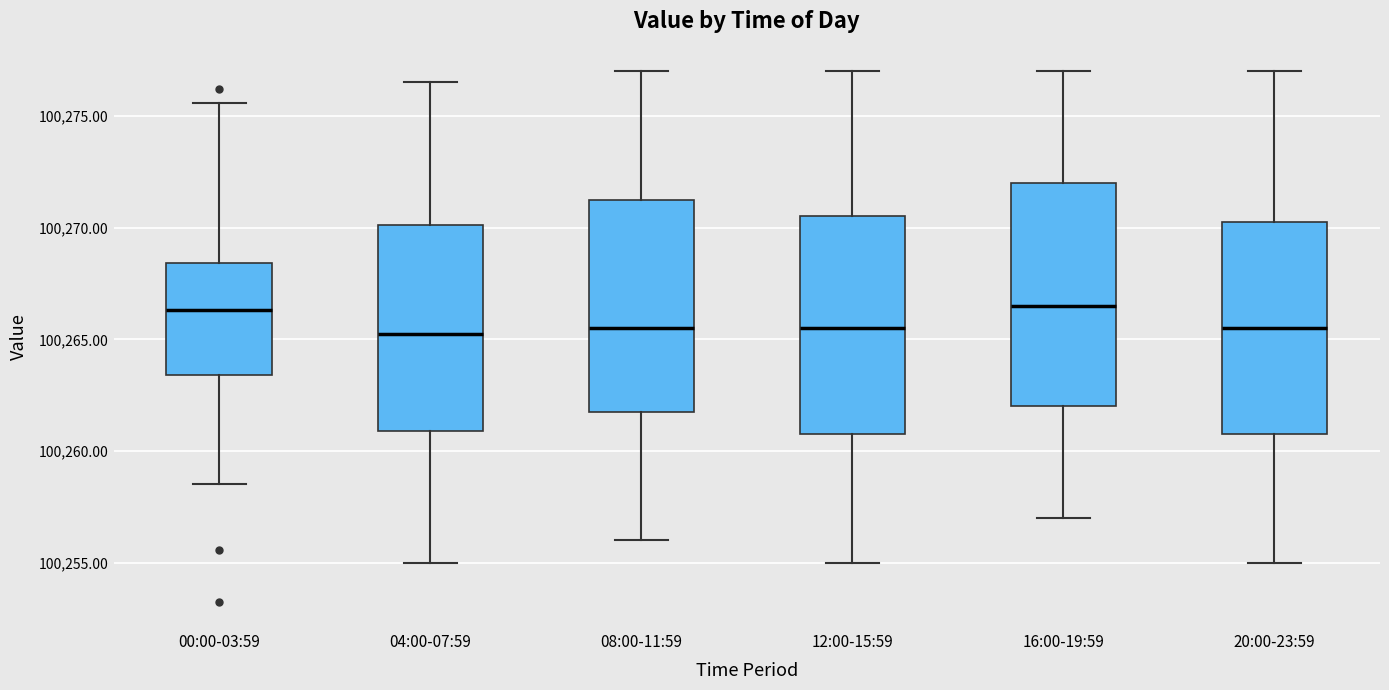

Reading left to right, transcribe this box plot: for each box, give where its median line is, the range the box spans, and where its two whiskers end, as read against the y-axis. The values are not printed on the chart, so give them approximately, as read against the axis.

00:00-03:59: median 100266.5, box 100263.5 to 100268.5, whiskers 100258.5 to 100275.5
04:00-07:59: median 100265.5, box 100261.0 to 100270.0, whiskers 100255.0 to 100276.5
08:00-11:59: median 100265.5, box 100262.0 to 100271.5, whiskers 100256.0 to 100277.0
12:00-15:59: median 100265.5, box 100261.0 to 100270.5, whiskers 100255.0 to 100277.0
16:00-19:59: median 100266.5, box 100262.0 to 100272.0, whiskers 100257.0 to 100277.0
20:00-23:59: median 100265.5, box 100261.0 to 100270.5, whiskers 100255.0 to 100277.0